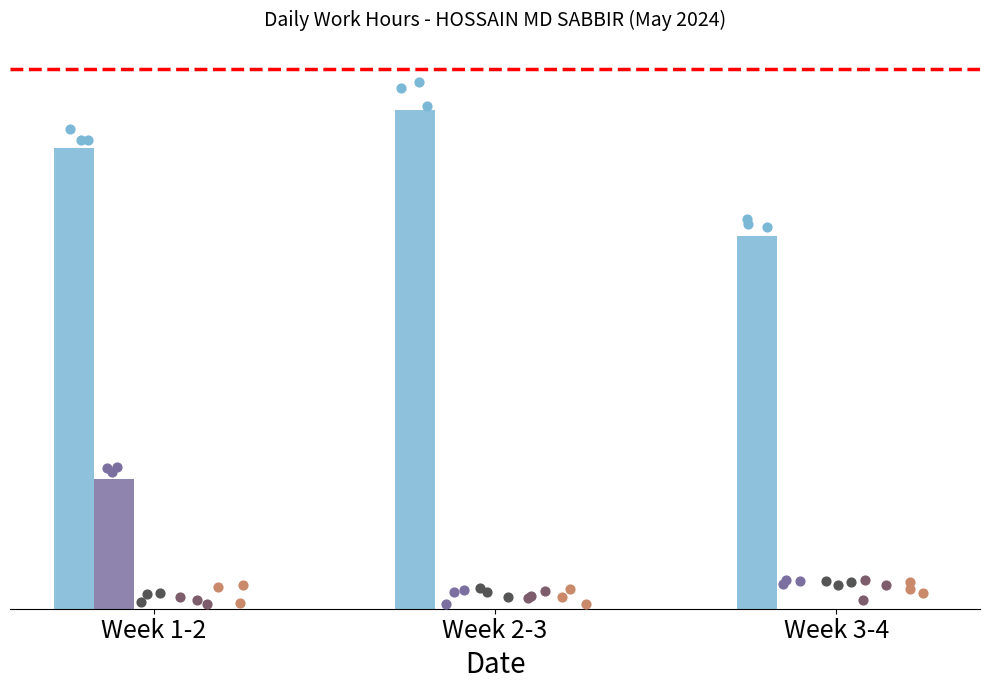

At how many categories does at least one series exceed 1?

3